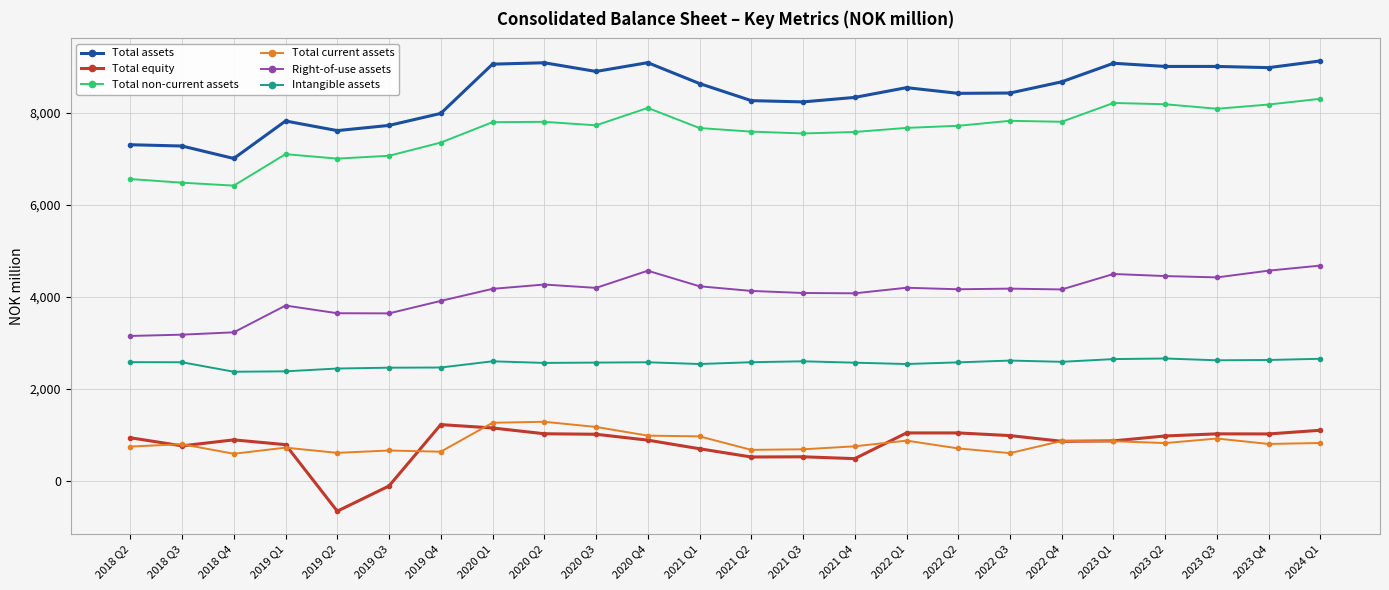

Rank the series at 2019 Q4 from lowest to highest value.

Total current assets, Total equity, Intangible assets, Right-of-use assets, Total non-current assets, Total assets